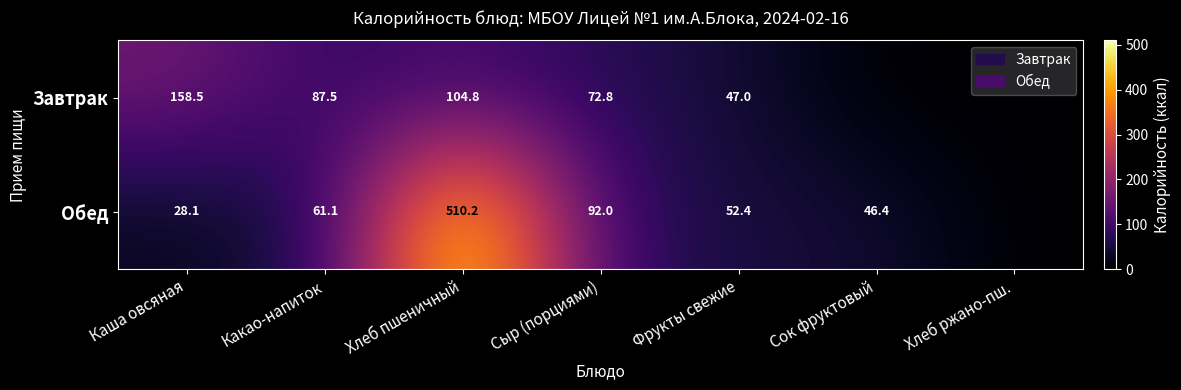

Rank the series at Хлеб пшеничный from lowest to highest value.

Завтрак, Обед